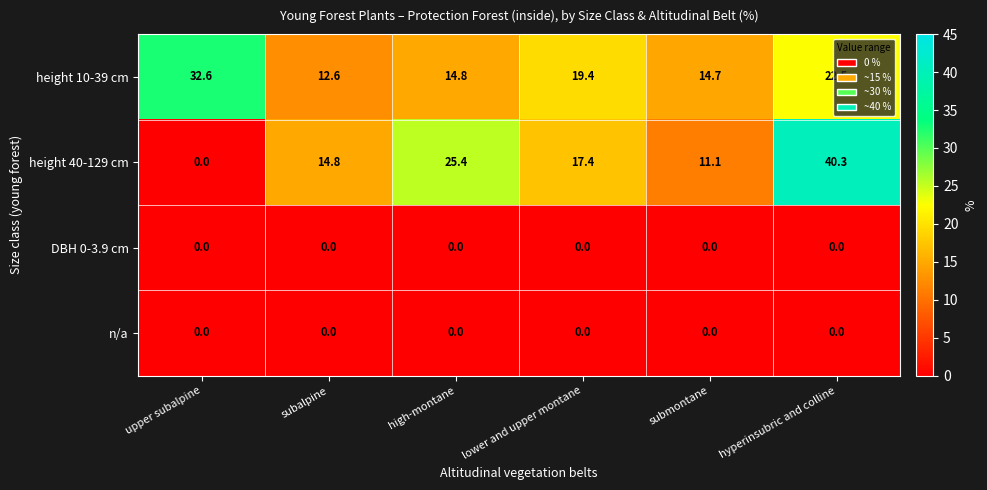

How many series are shown in this chart?

4